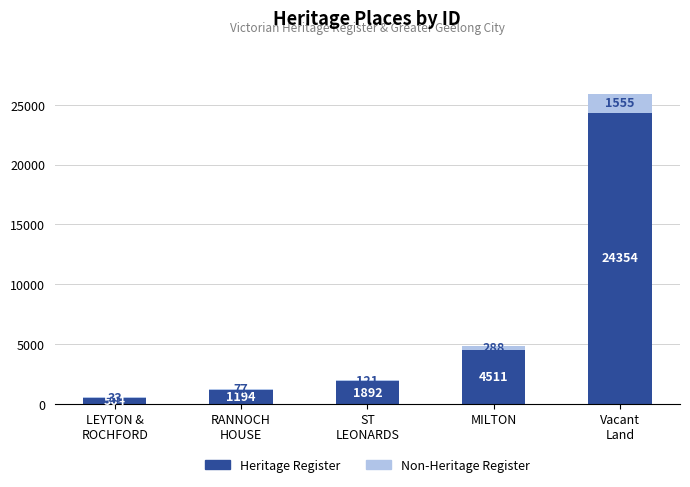

What is the sum of all Heritage Register values?

32455